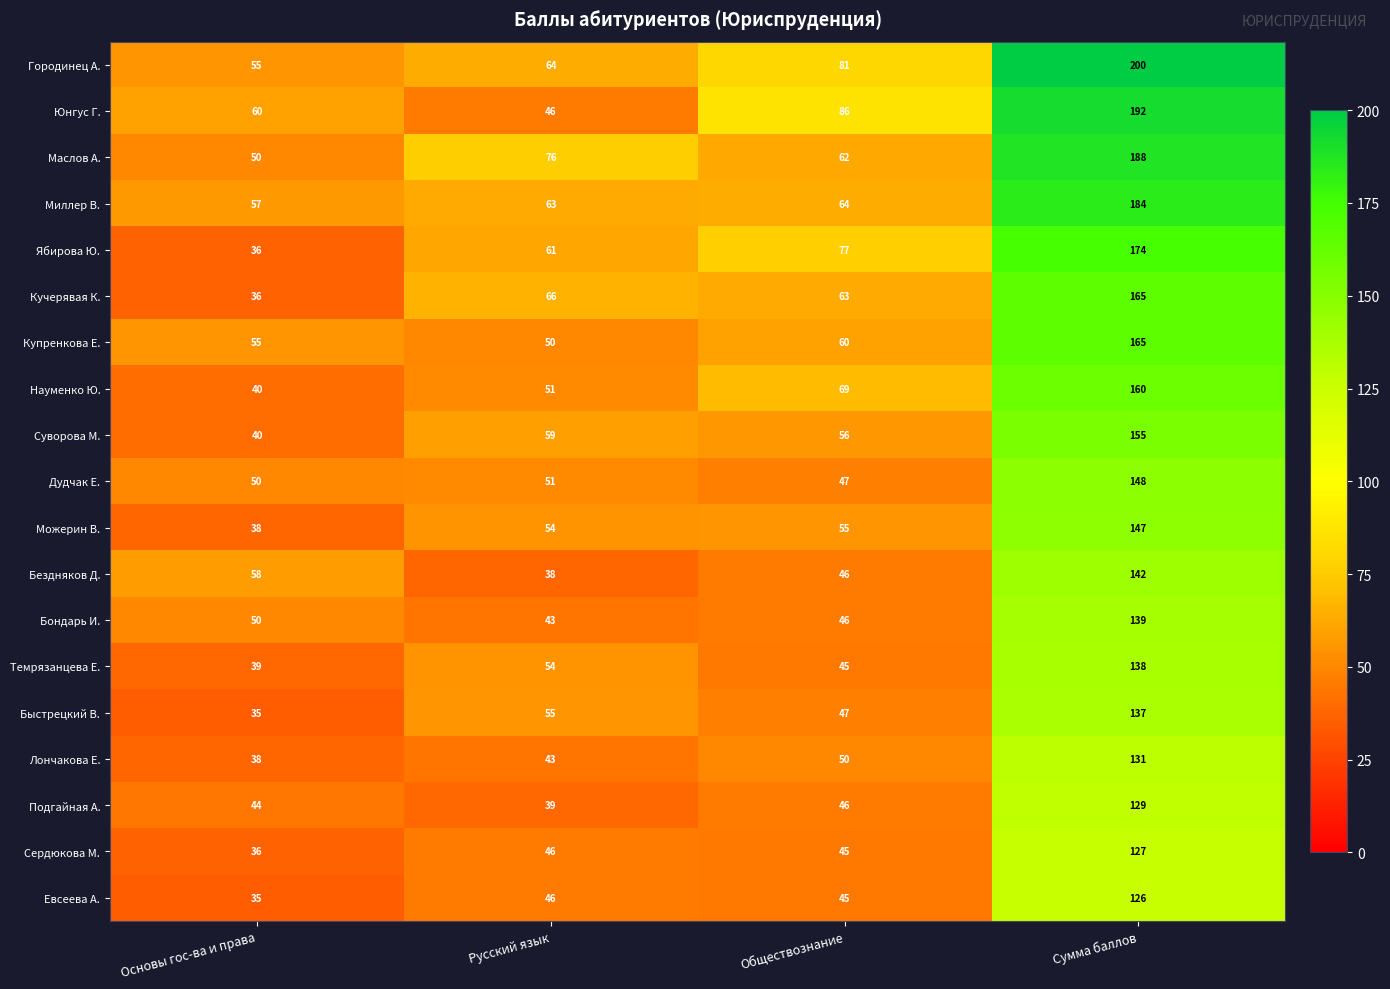

At which category does the chart reach its peak across all series?

Сумма баллов